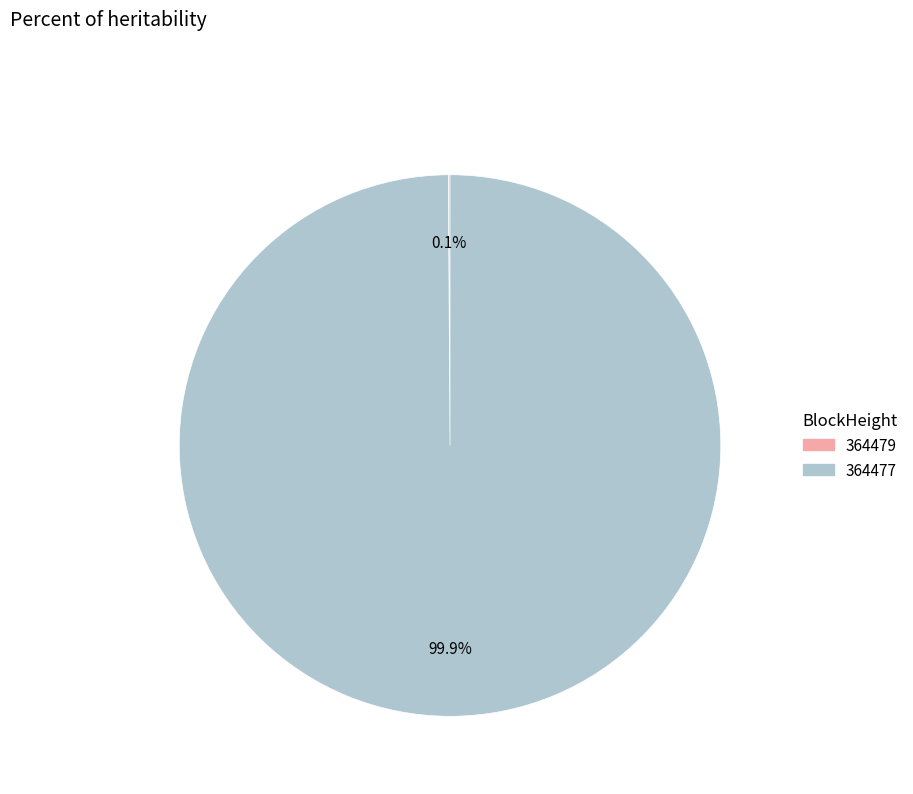

Which slice is the largest?

364477